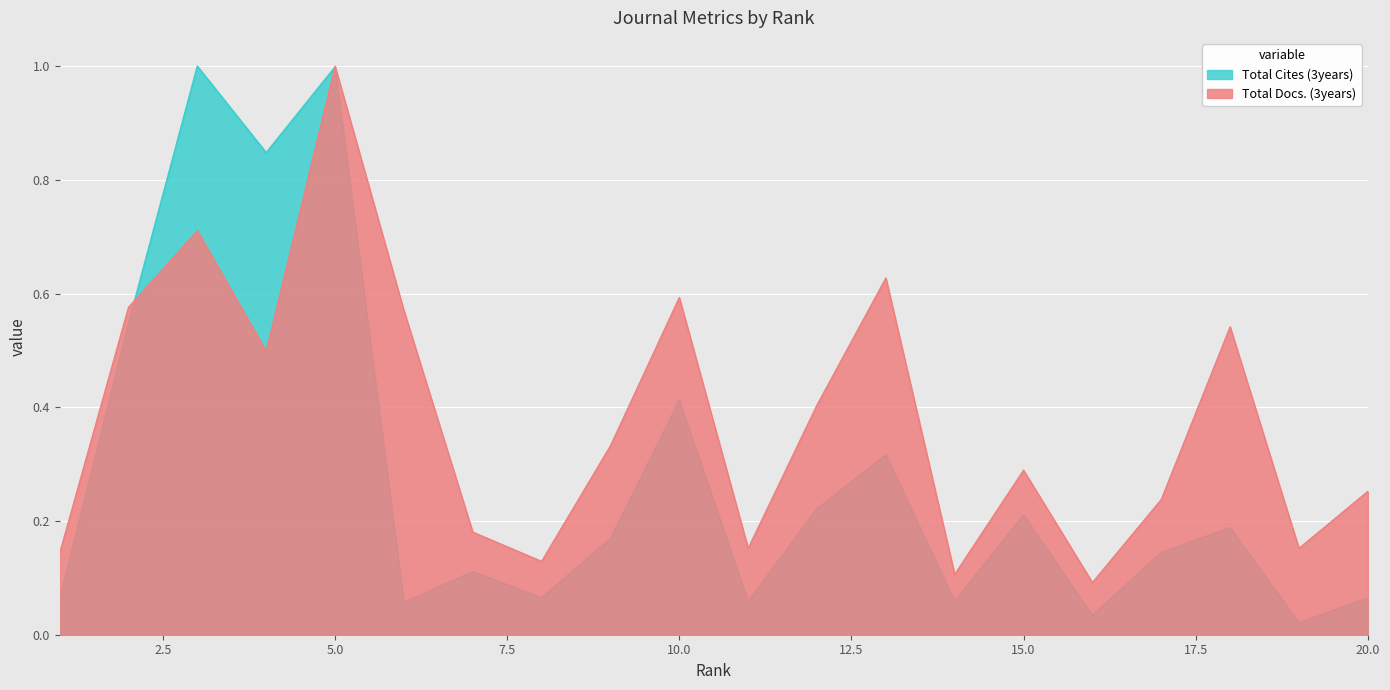

Does the chart display data point markers on the line(s)?

No